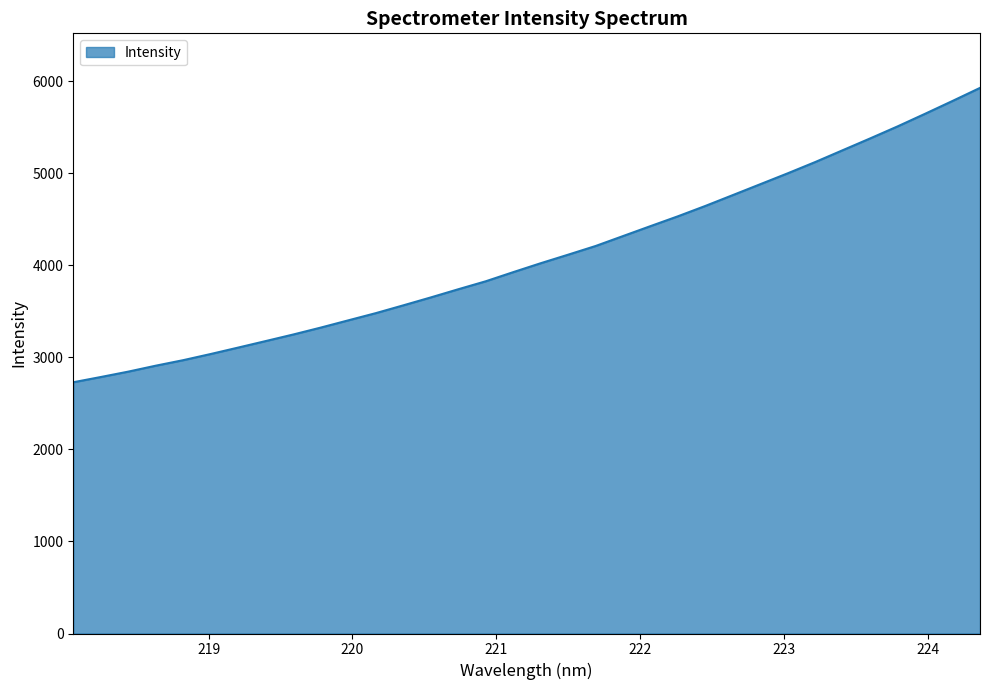

What is the smallest value displayed?

2729.4